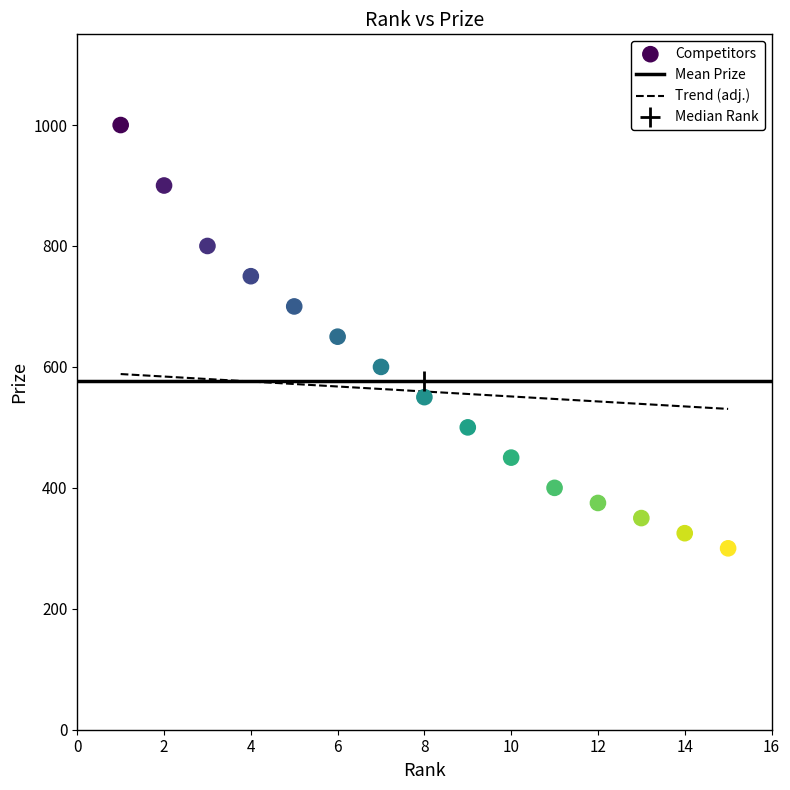

What is the range of X values (max minus min)?

14